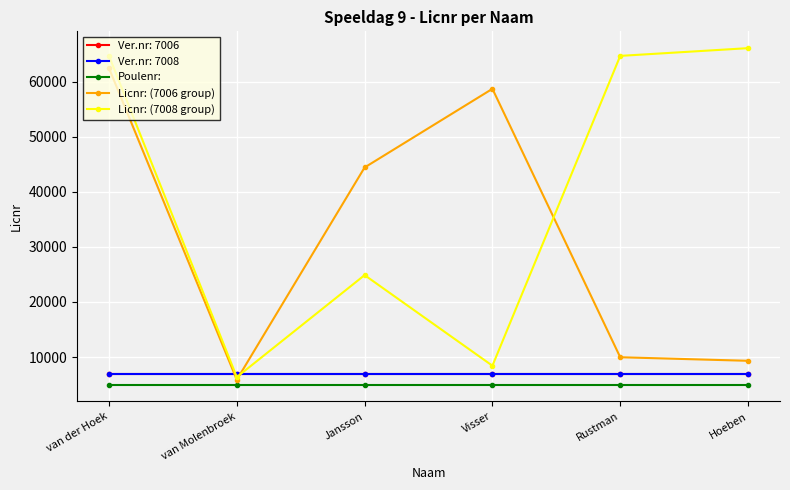

What is the label of the 6th point from the right?

van der Hoek